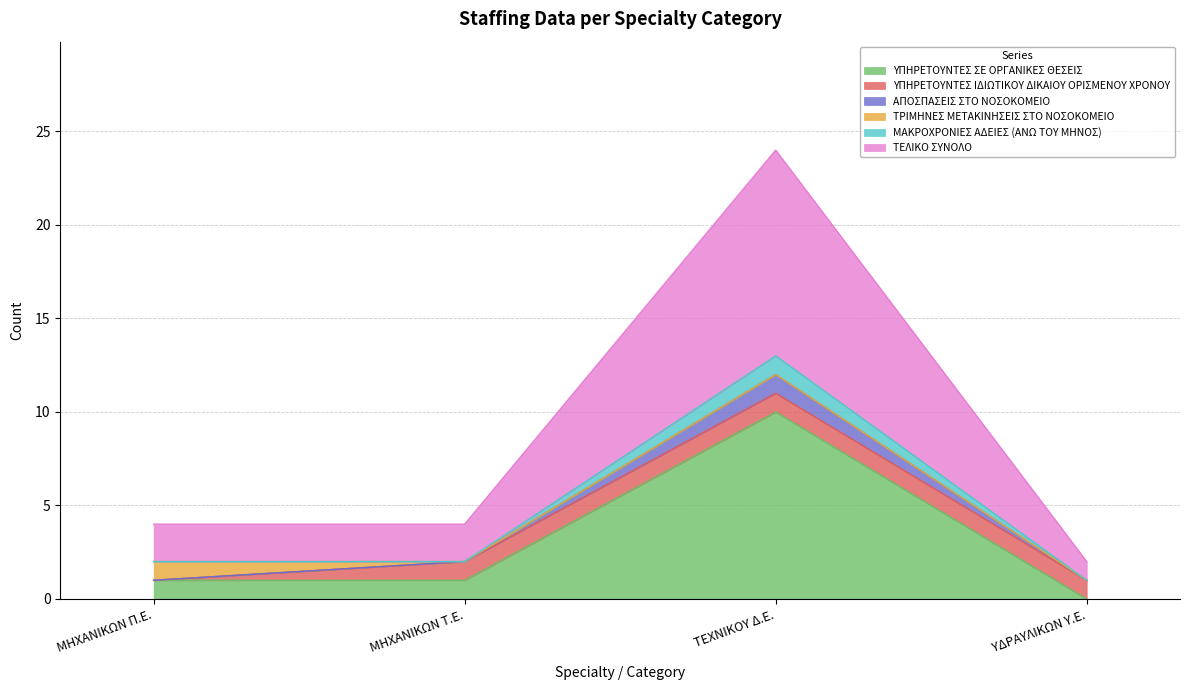

At which label does ΜΑΚΡΟΧΡΟΝΙΕΣ ΑΔΕΙΕΣ (ΑΝΩ ΤΟΥ ΜΗΝΟΣ) first exceed 2?

ΤΕΧΝΙΚΟΥ Δ.Ε.